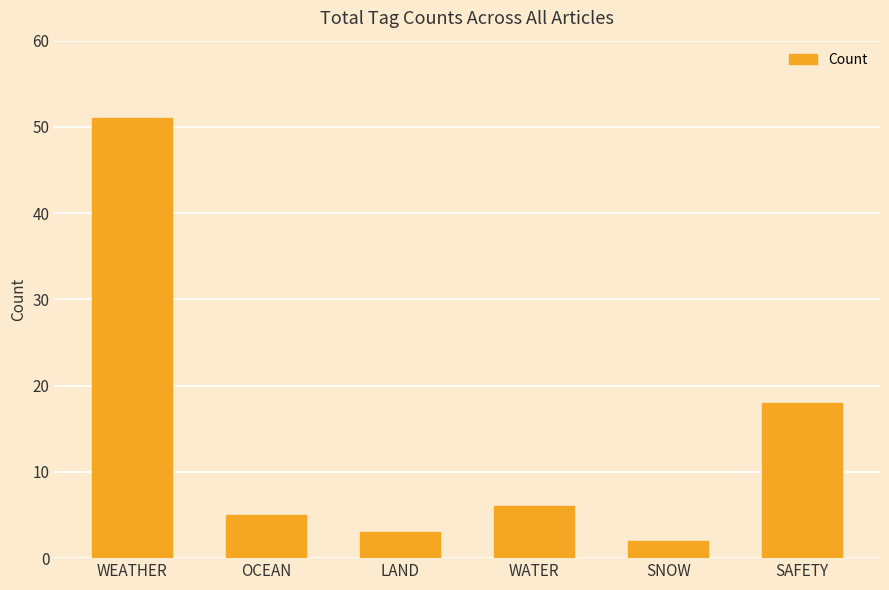

List the labels in order of value, largest first.

WEATHER, SAFETY, WATER, OCEAN, LAND, SNOW